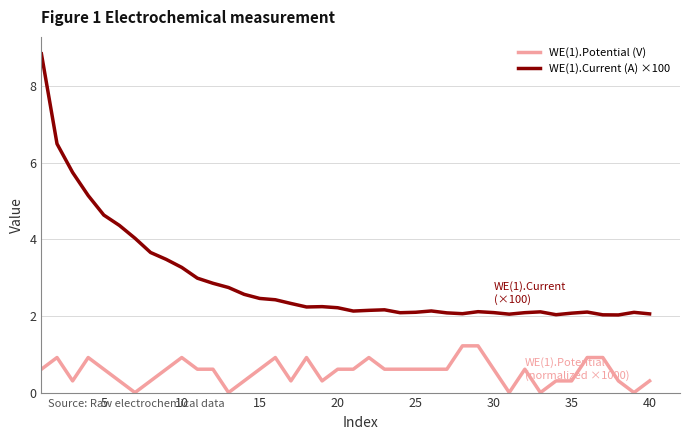

List the series in order of their overall mean, highest first.

WE(1).Current (A) ×100, WE(1).Potential (V)